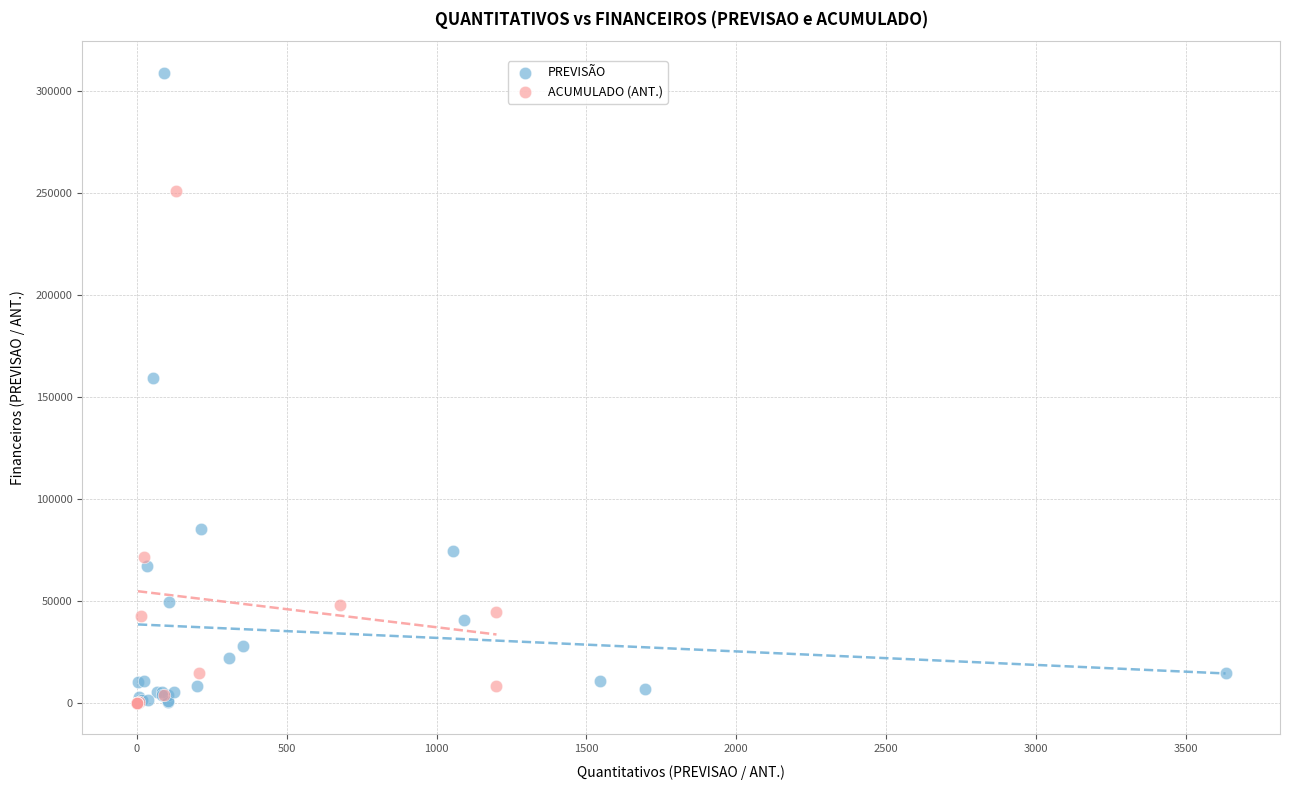

Which series has the widest spread of Y values?

PREVISÃO